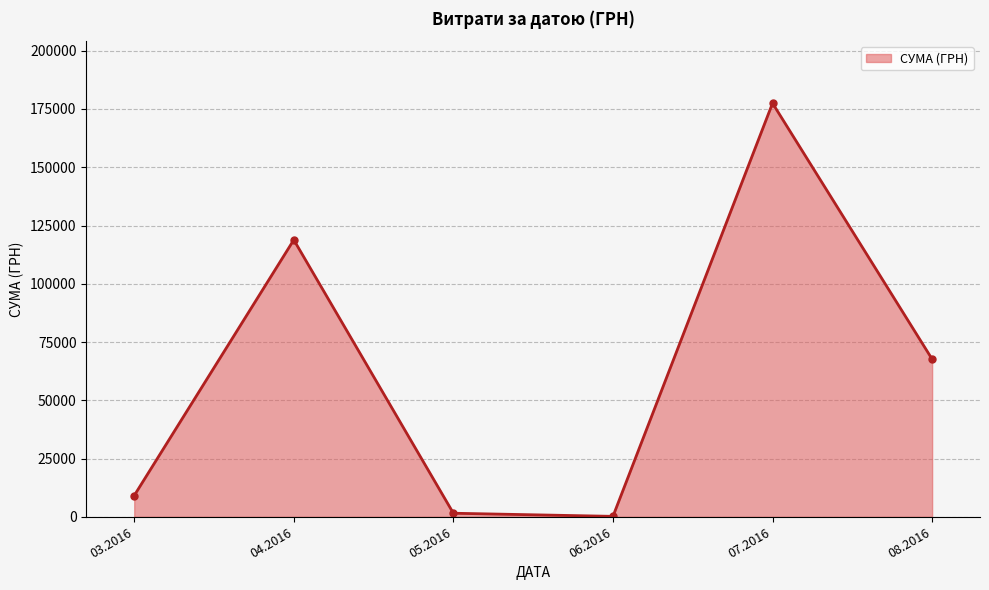

What is the average value?

62458.5